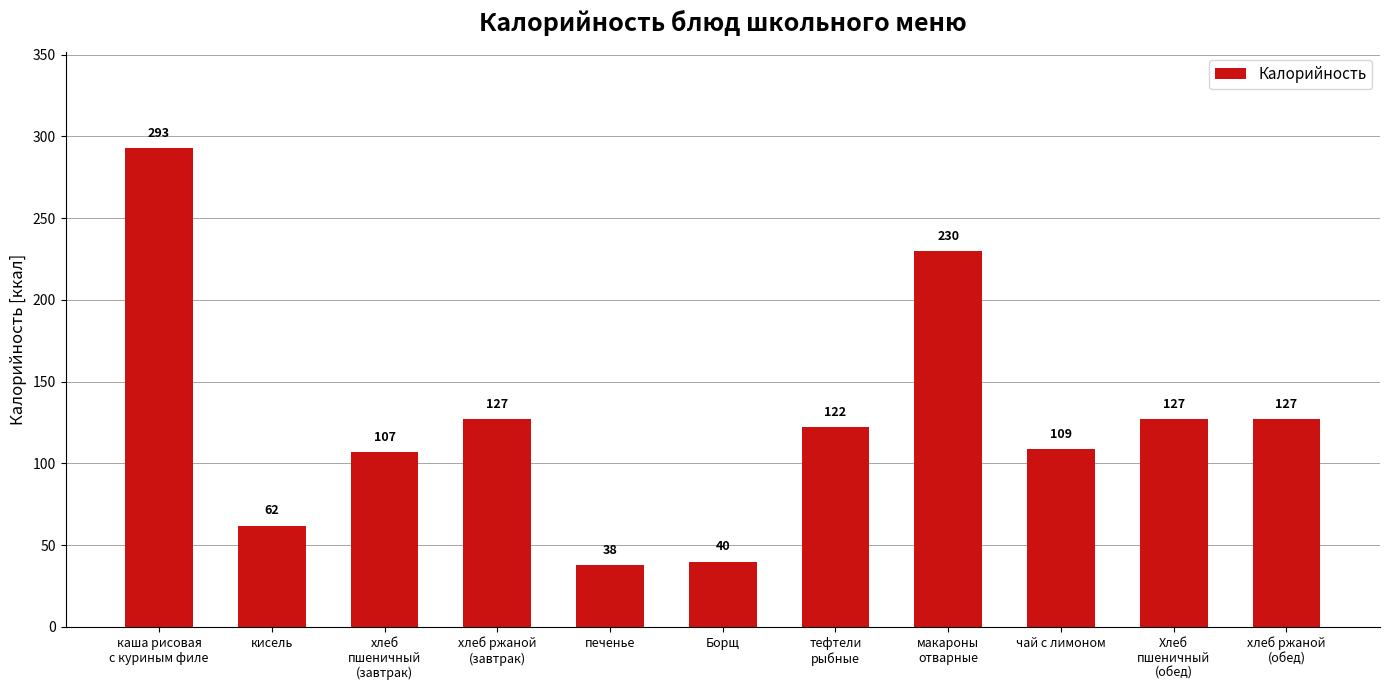

Which category has the lowest value across all series?

печенье